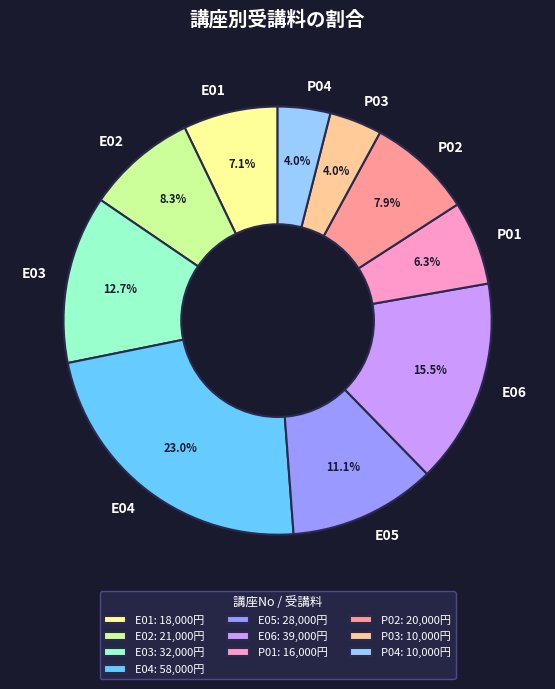

To the nearest percent, what percentage of the pie is E01?

7%